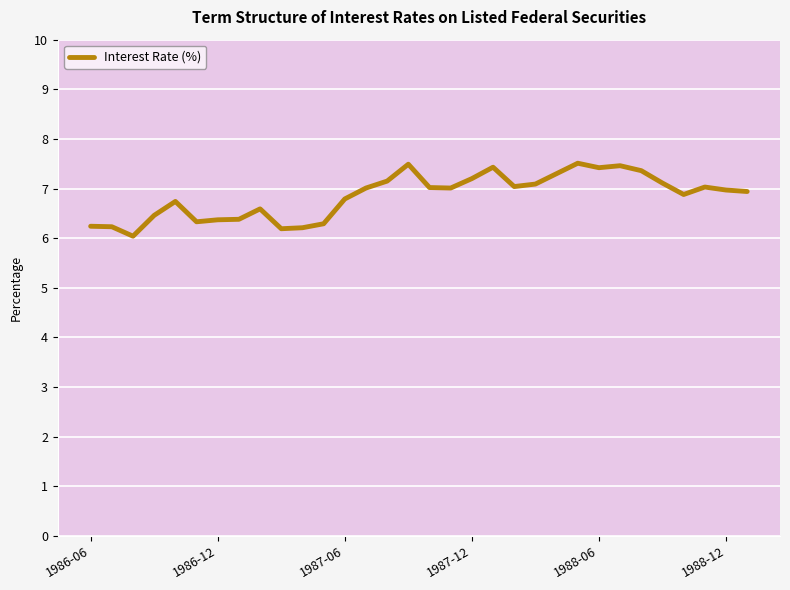

What is the difference between the maximum and minimum values?

1.5